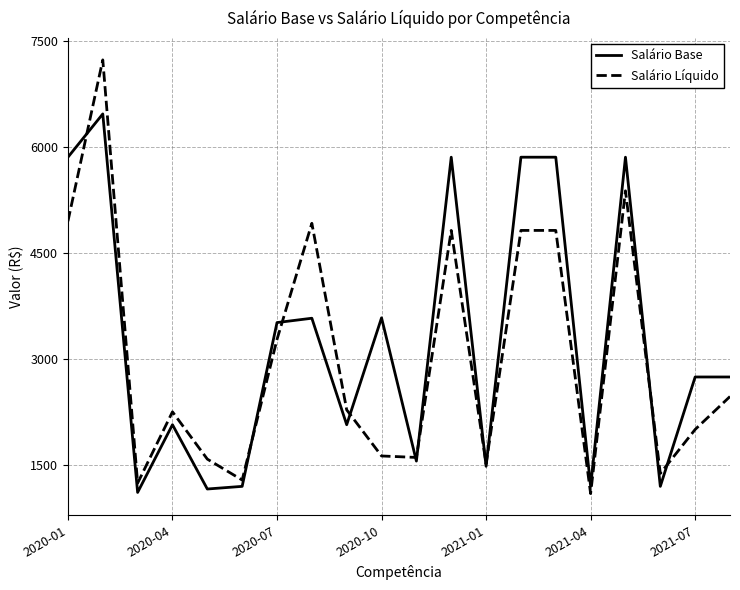

Which series has the widest spread of values?

Salário Líquido